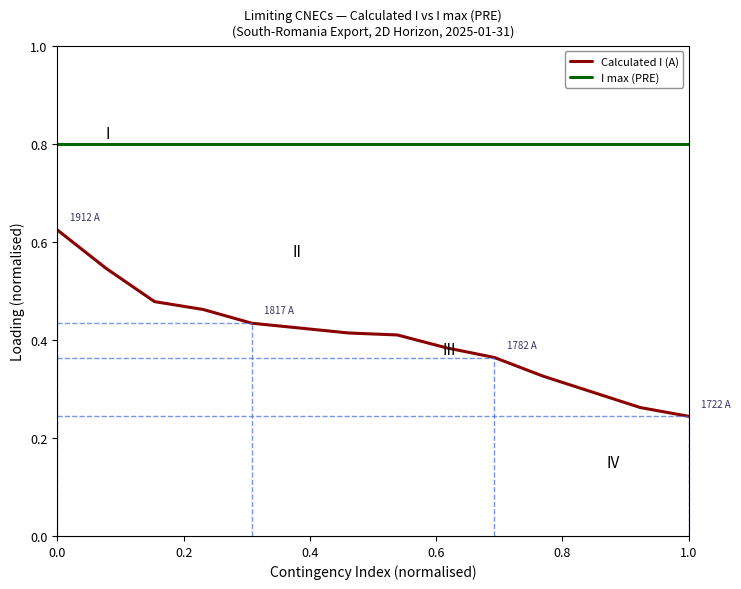

At how many categories does at least one series exceed 0?

14